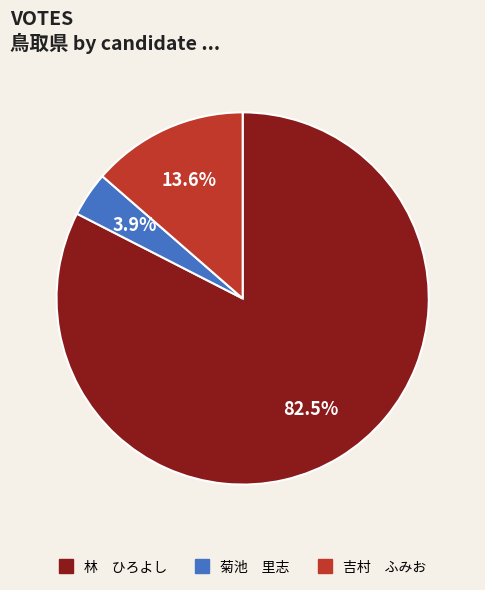

Does 林 ひろよし account for over 50% of the chart?

Yes